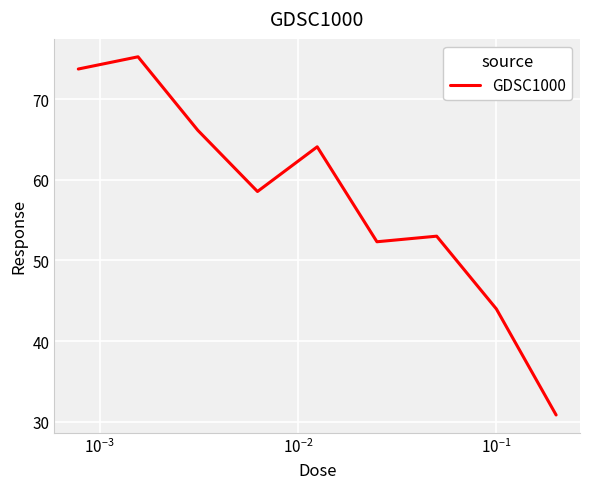

What is the difference between the maximum and minimum values?

44.4